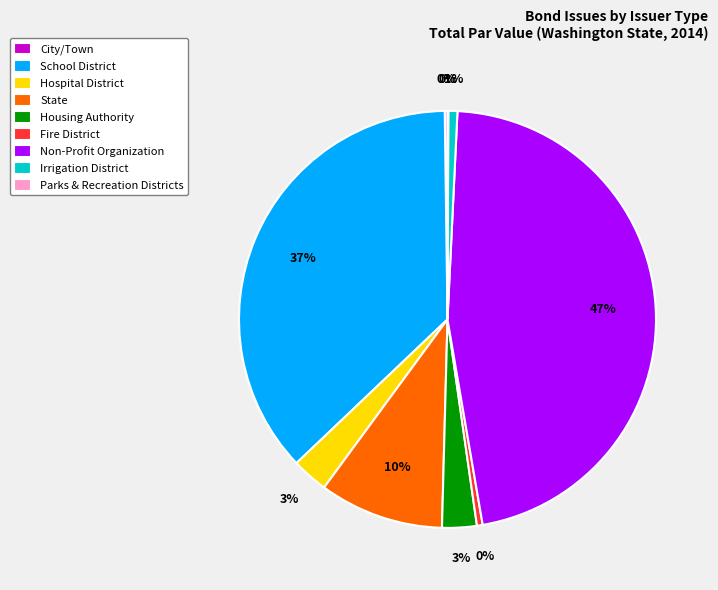

The Housing Authority slice represents 3% of the pie. True or false?

True